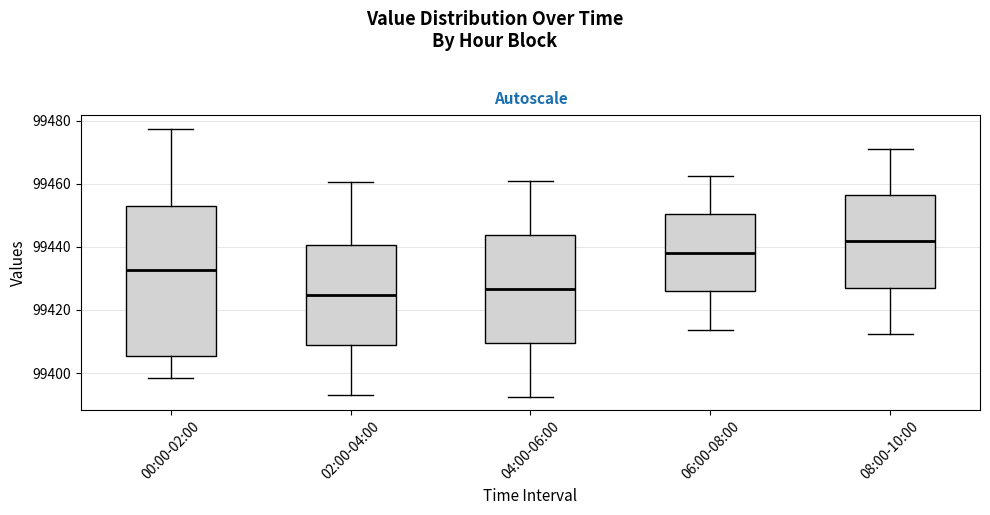

Comparing the boxes themselves (not the whiskers), which one is the tallest?

00:00-02:00